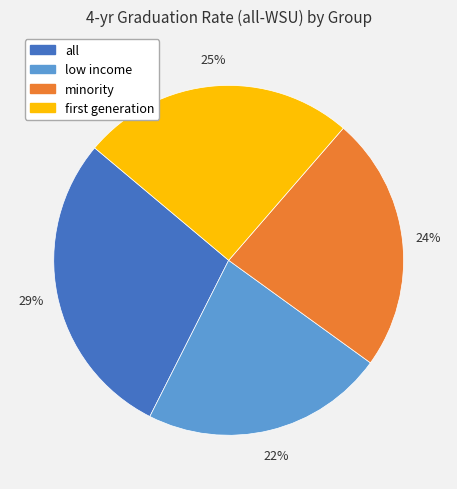

Is there a majority slice in this chart?

No